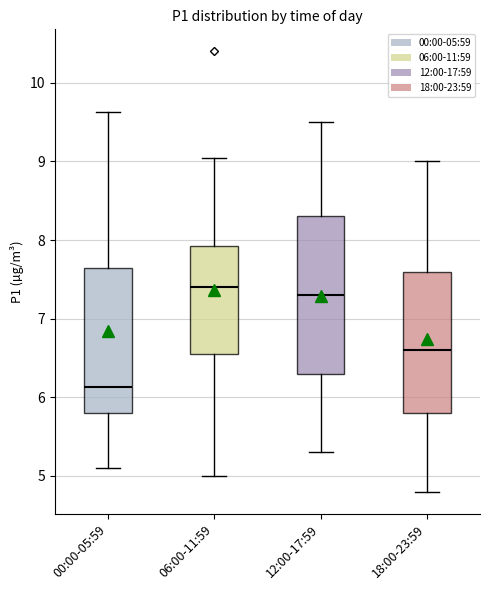

Reading left to right, transcribe this box plot: for each box, give where its median line is, the range the box spans, and where its two whiskers end, as read against the y-axis. The values are not printed on the chart, so give them approximately, as read against the axis.

00:00-05:59: median 6.1, box 5.8 to 7.7, whiskers 5.1 to 9.6
06:00-11:59: median 7.4, box 6.6 to 7.9, whiskers 5.0 to 9.1
12:00-17:59: median 7.3, box 6.3 to 8.3, whiskers 5.3 to 9.5
18:00-23:59: median 6.6, box 5.8 to 7.6, whiskers 4.8 to 9.0